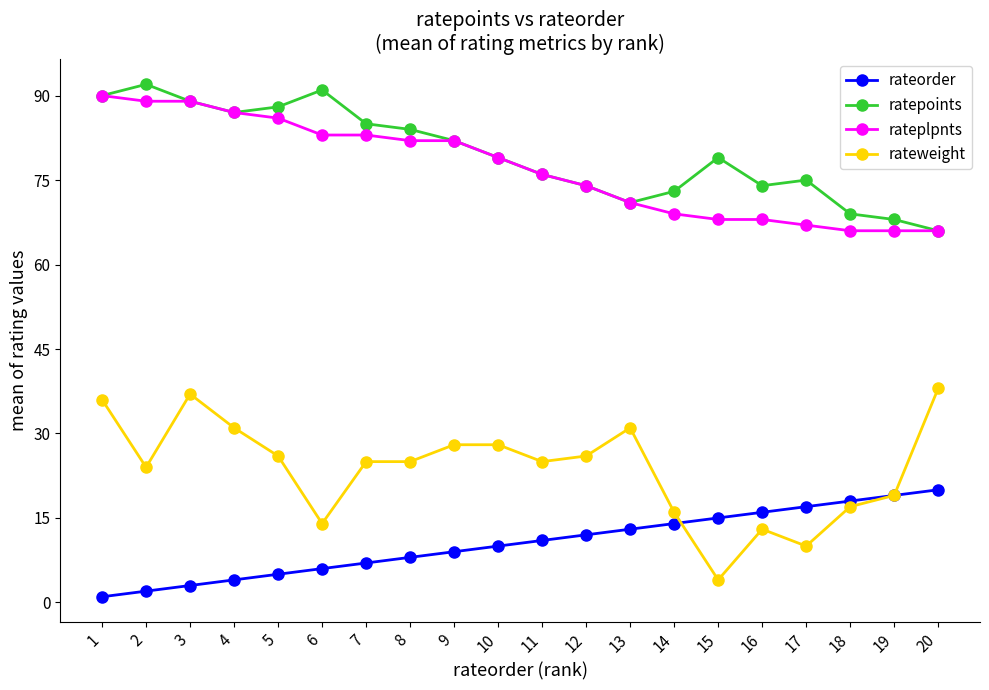

What is the difference between the maximum and minimum values in the ratepoints series?

26